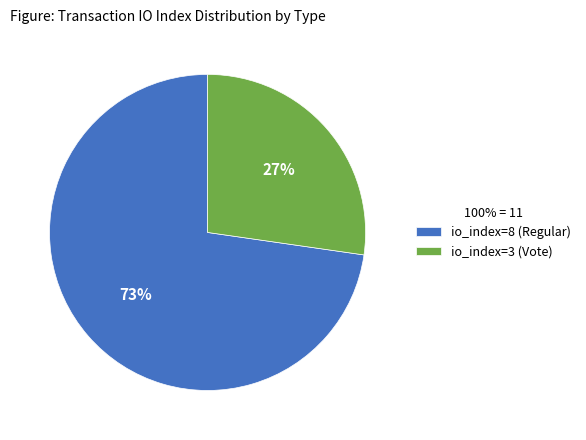

Is it true that io_index=3 (Vote) is 18% of the pie?

False